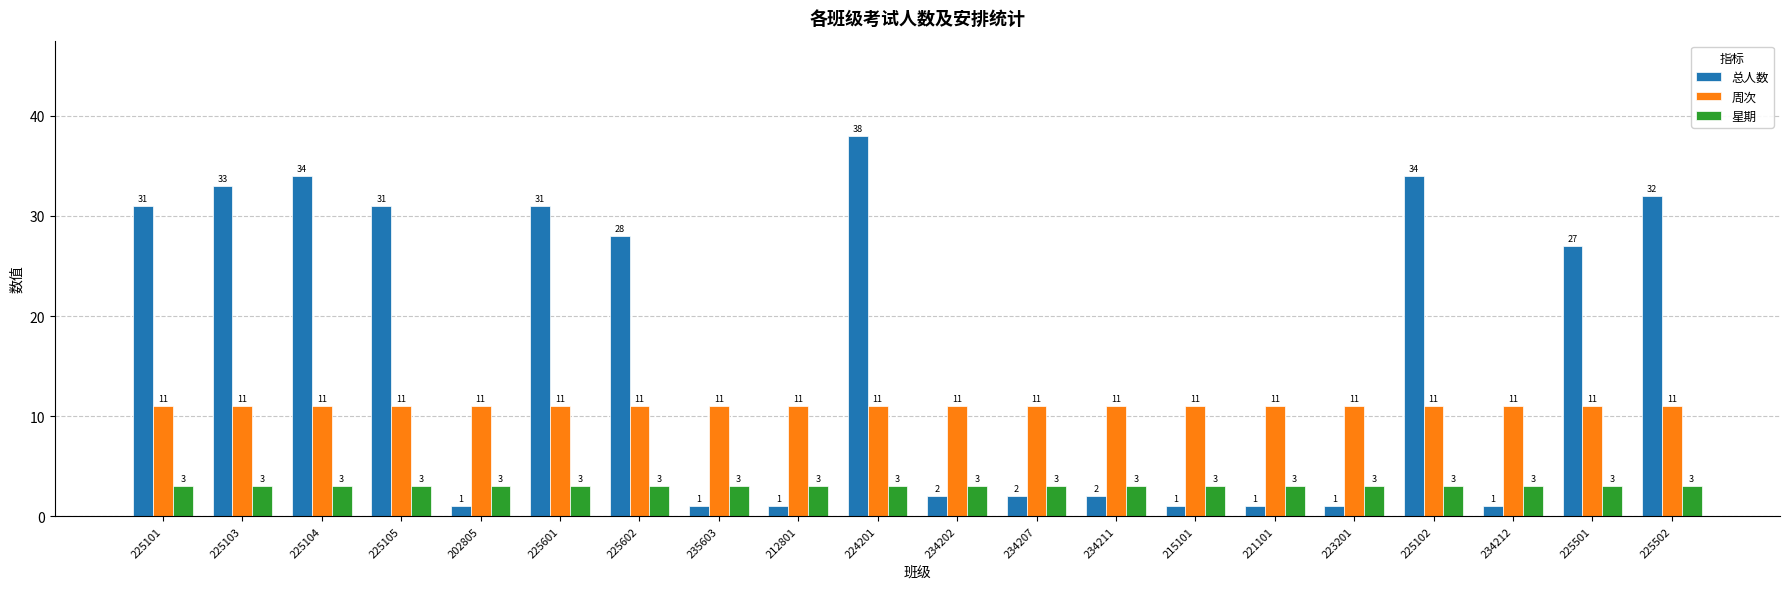

What is the label of the 11th bar from the right?

224201